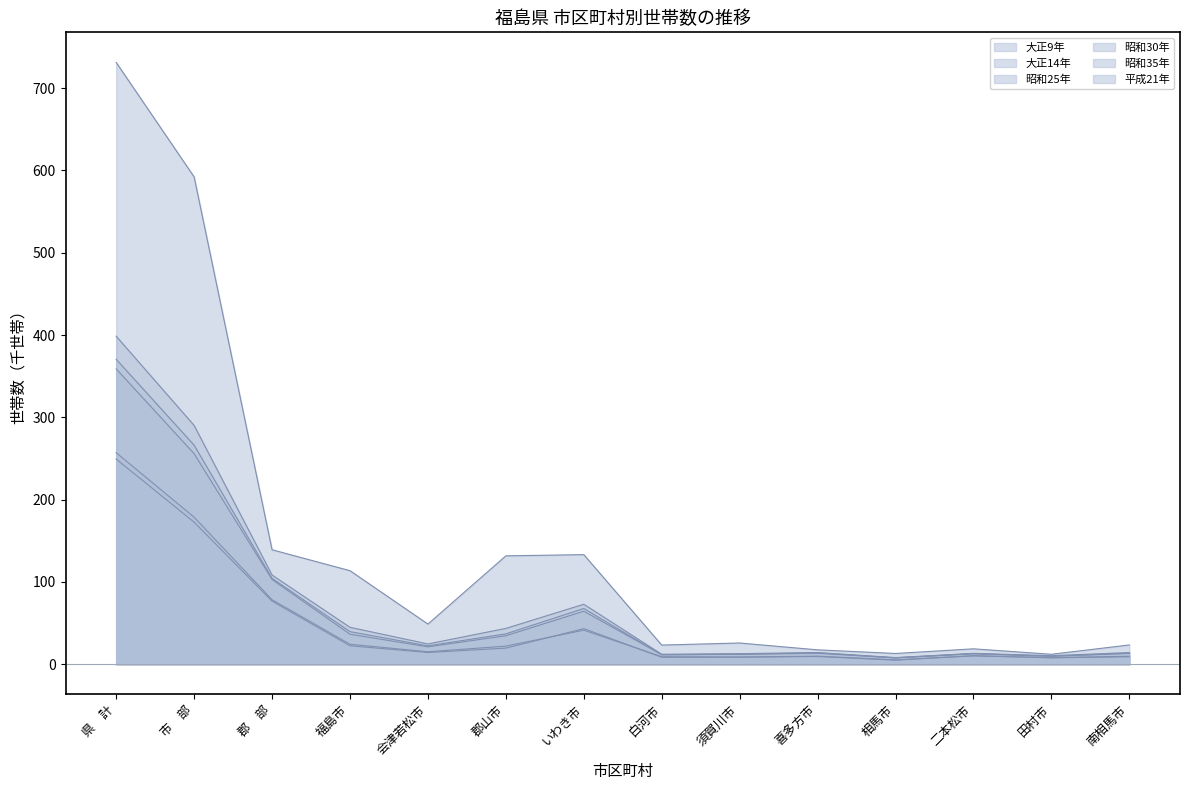

What is the total value across all series at いわき市?

423.0